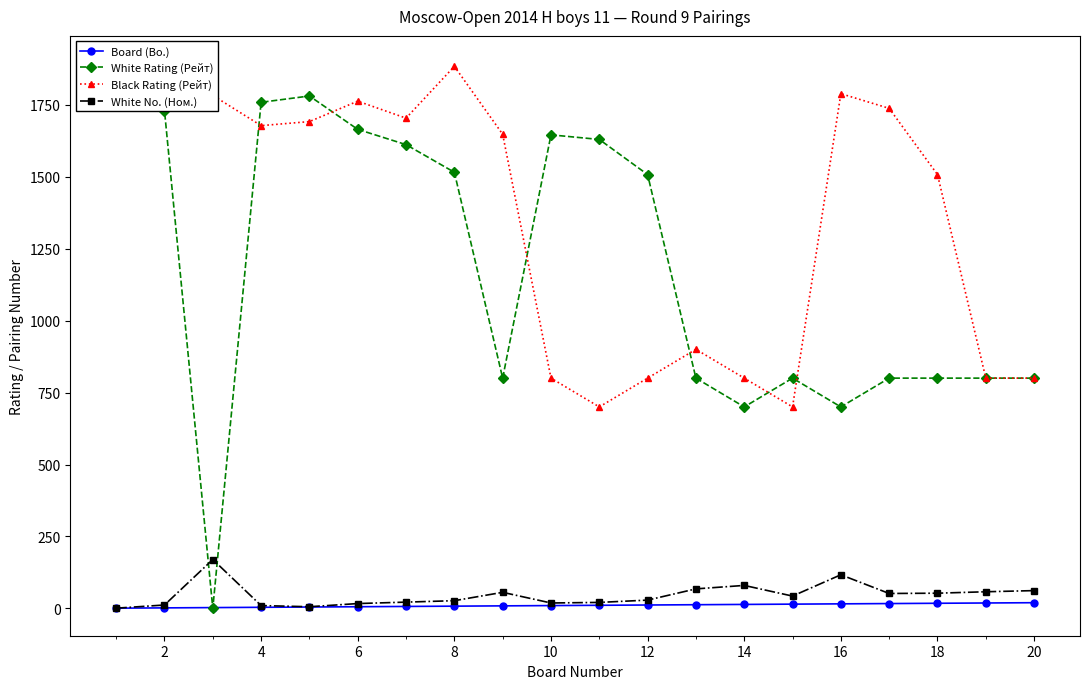

What is the maximum value for Black Rating (Рейт)?

1883